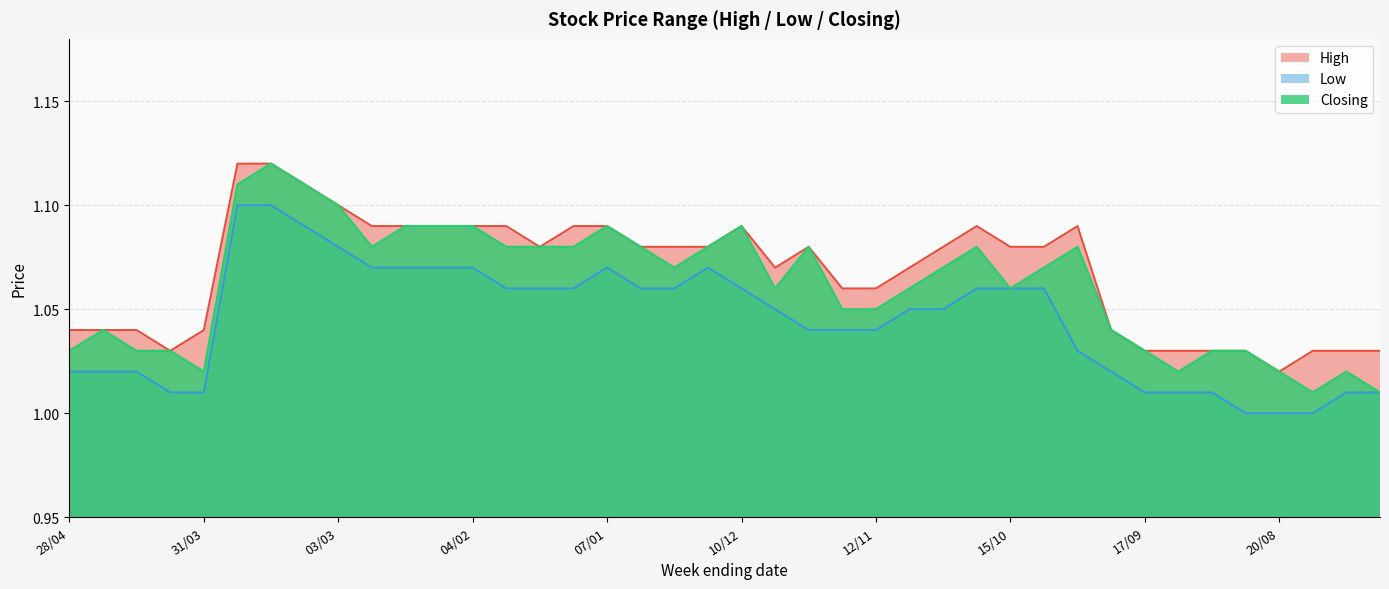

Which category has the highest value across all series?

24/03